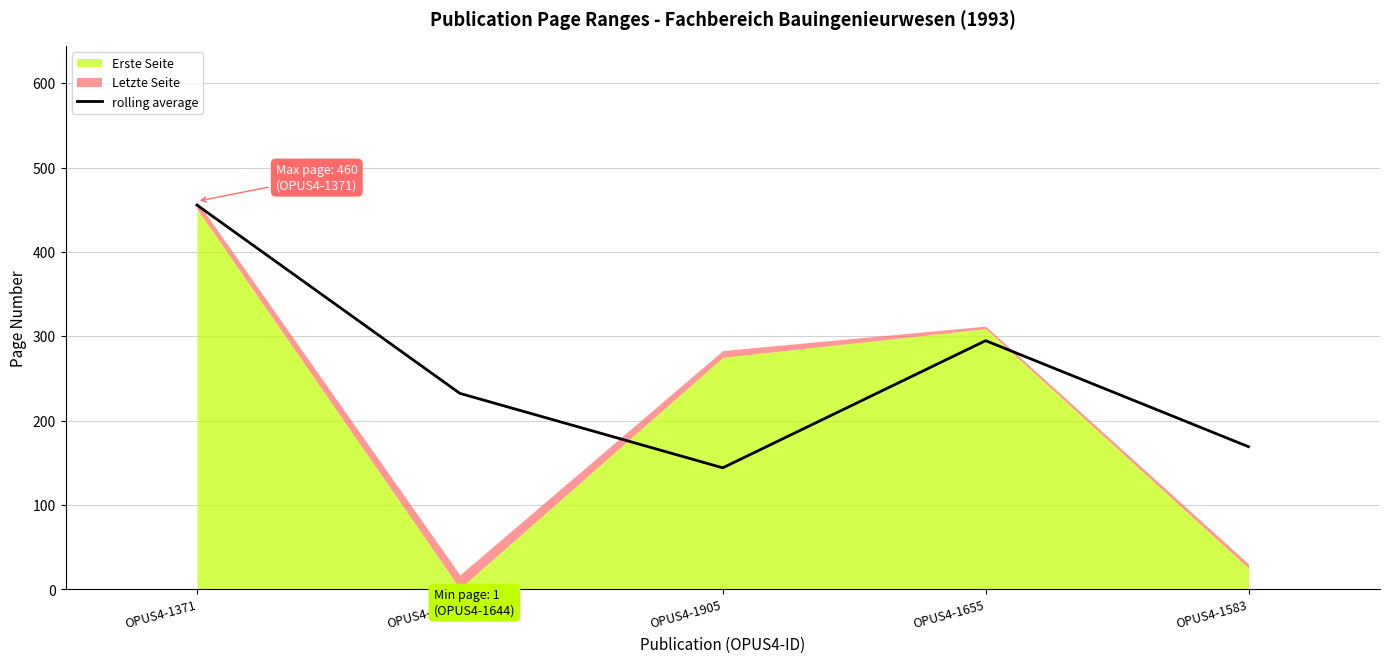

How many points are higher than both their immediate neighbors (excluding endpoints)?

1